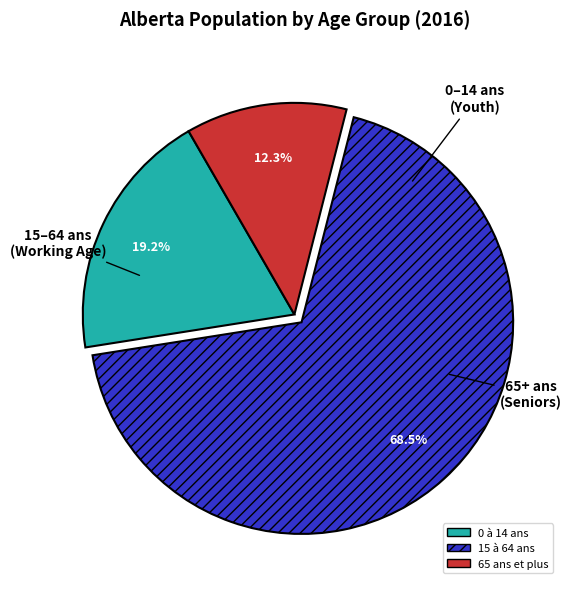

To the nearest percent, what percentage of the pie is 65 ans et plus?

12%